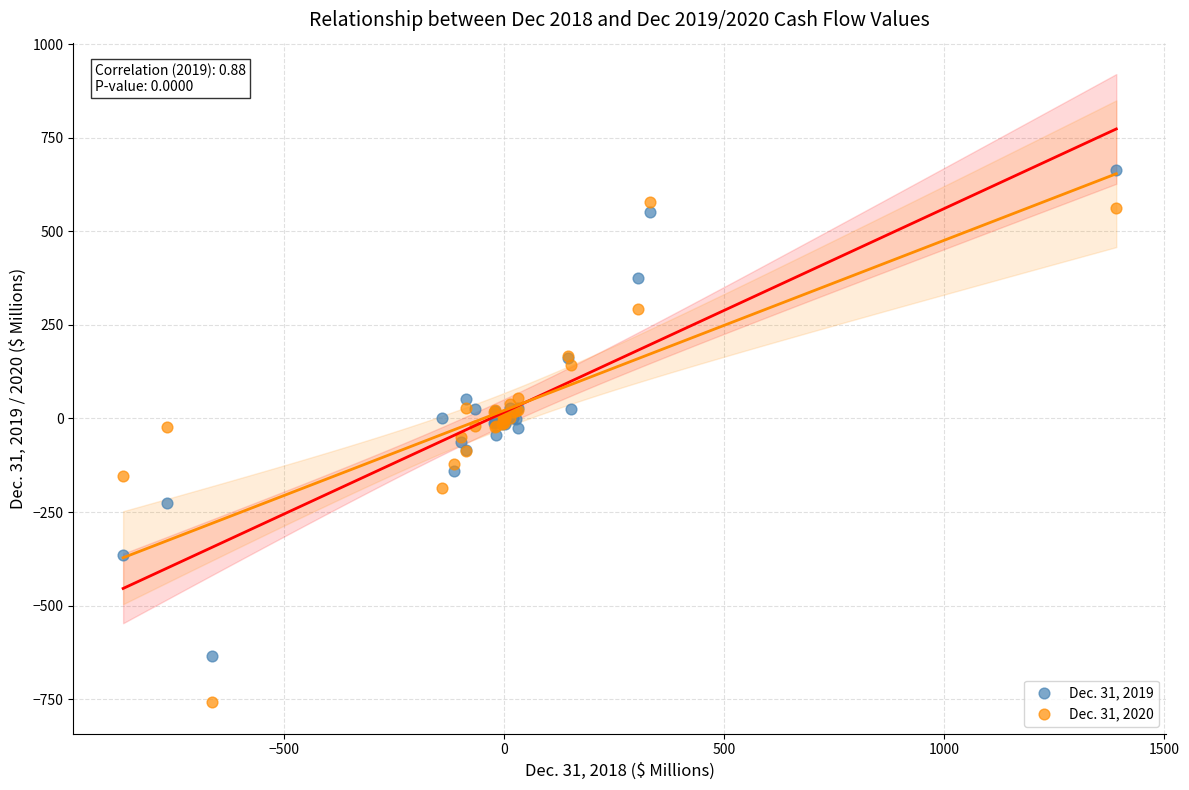

What are all the series names shown in the legend?

Dec. 31, 2019, Dec. 31, 2020